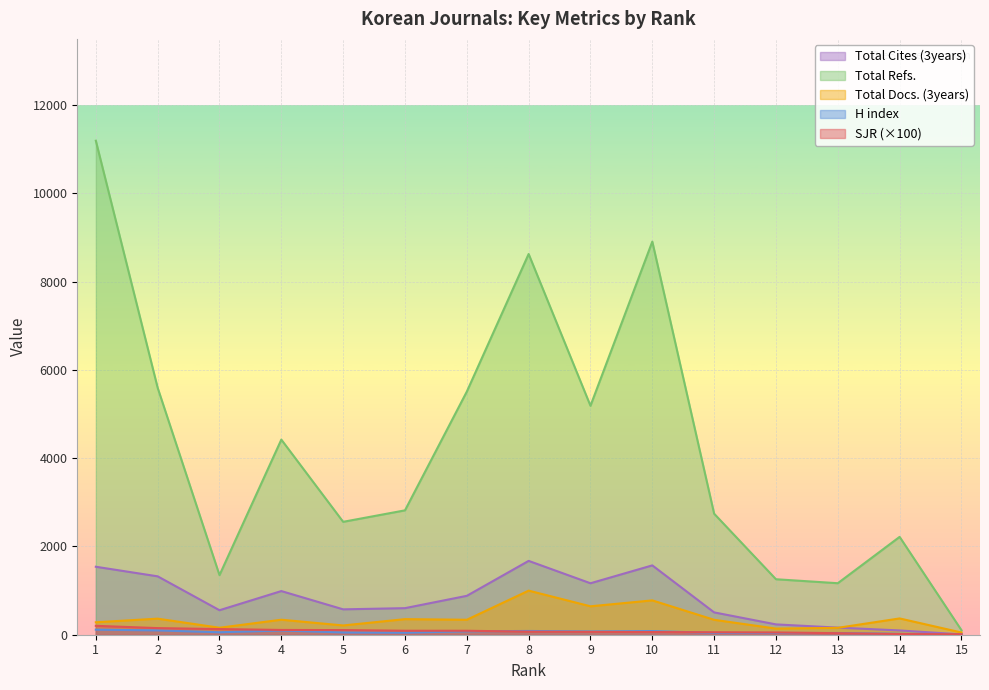

Does the chart display data point markers on the line(s)?

No